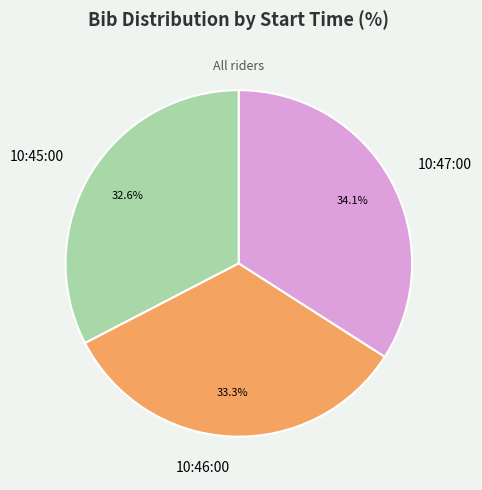

Is 10:47:00 the majority of the pie?

No